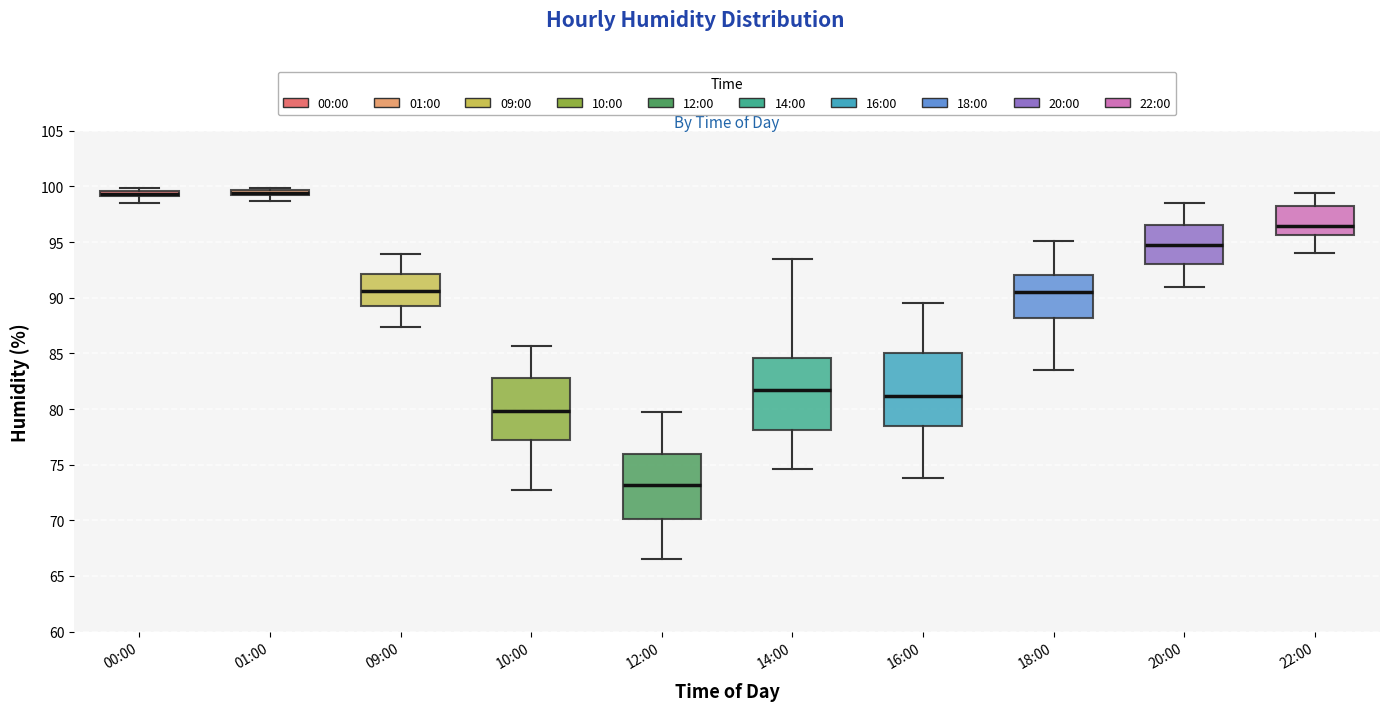

Which box has the lowest median line?

12:00